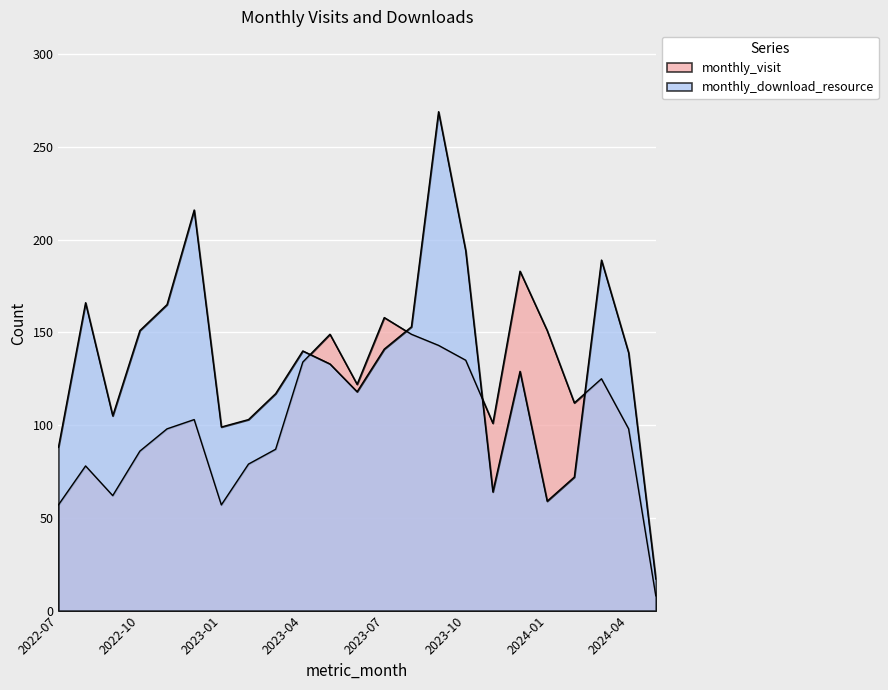

Between which two adjacent categories do monthly_download_resource and monthly_visit first intersect?

2023-04 and 2023-05